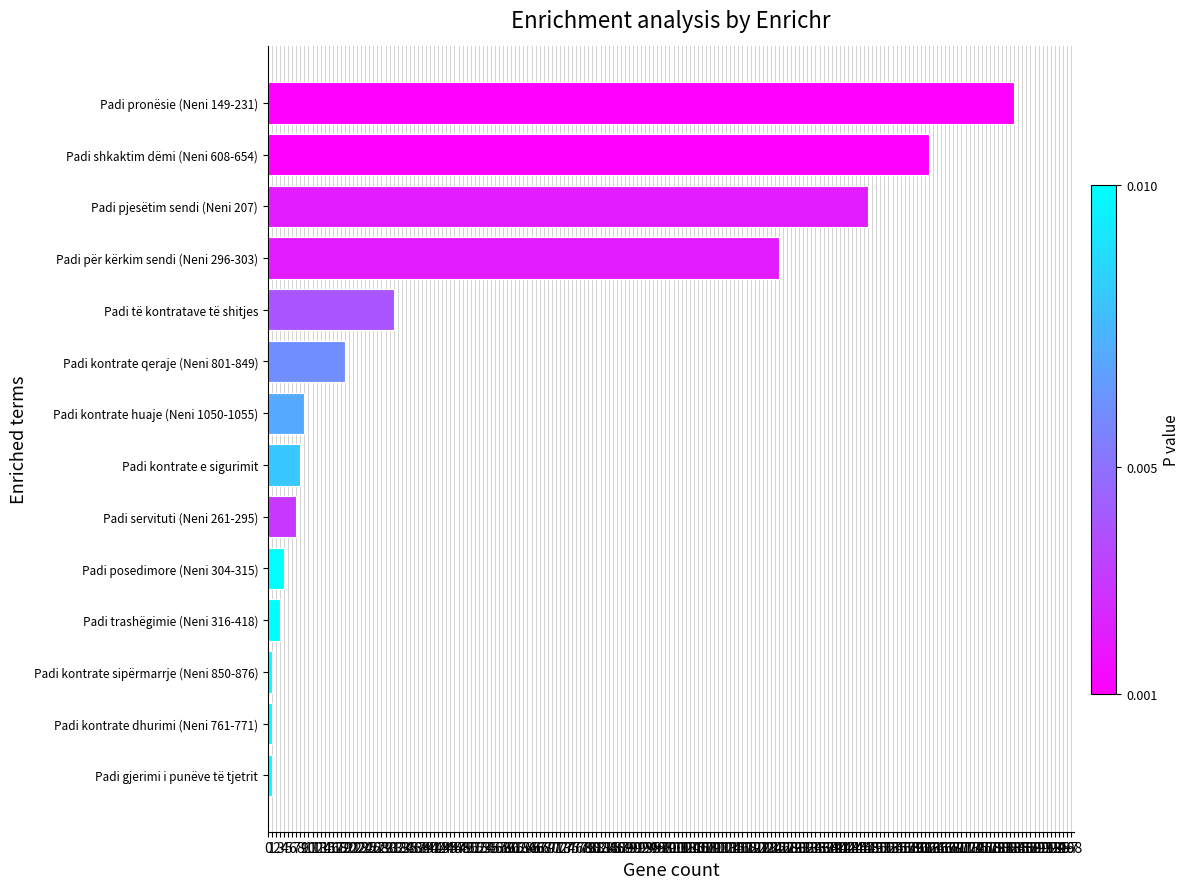

Where is the data nearest to the value 92?

Padi për kërkim sendi (Neni 296-303)